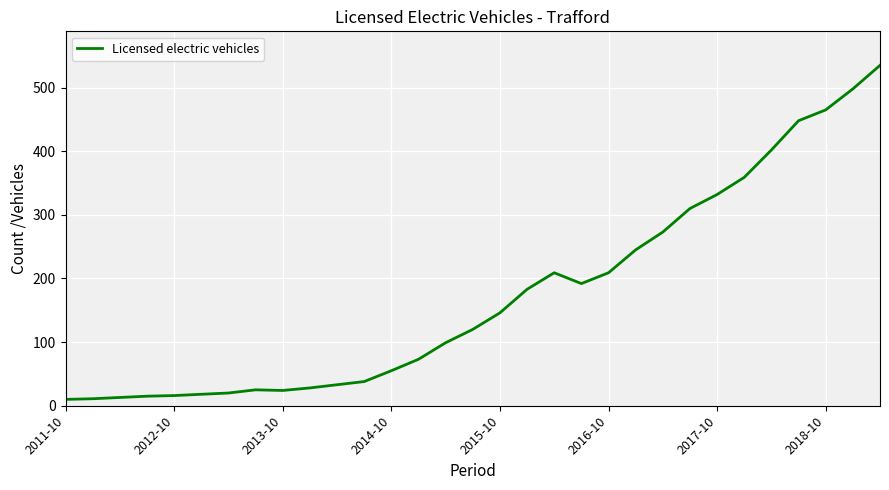

What is the maximum value shown in the chart?

535